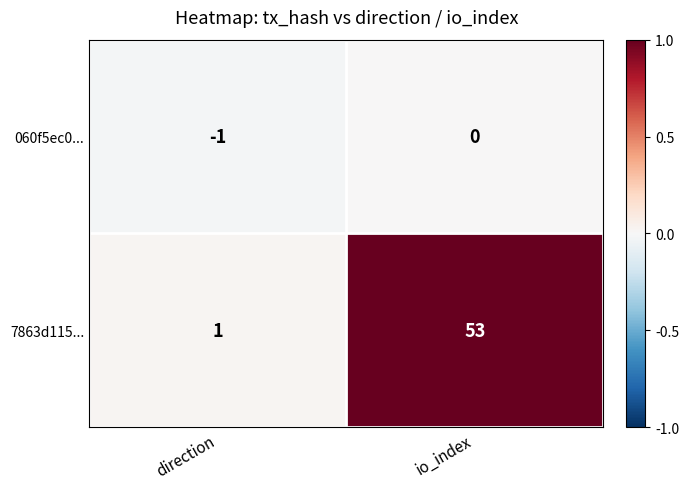

The value of 060f5ec0... at direction is -1. True or false?

True